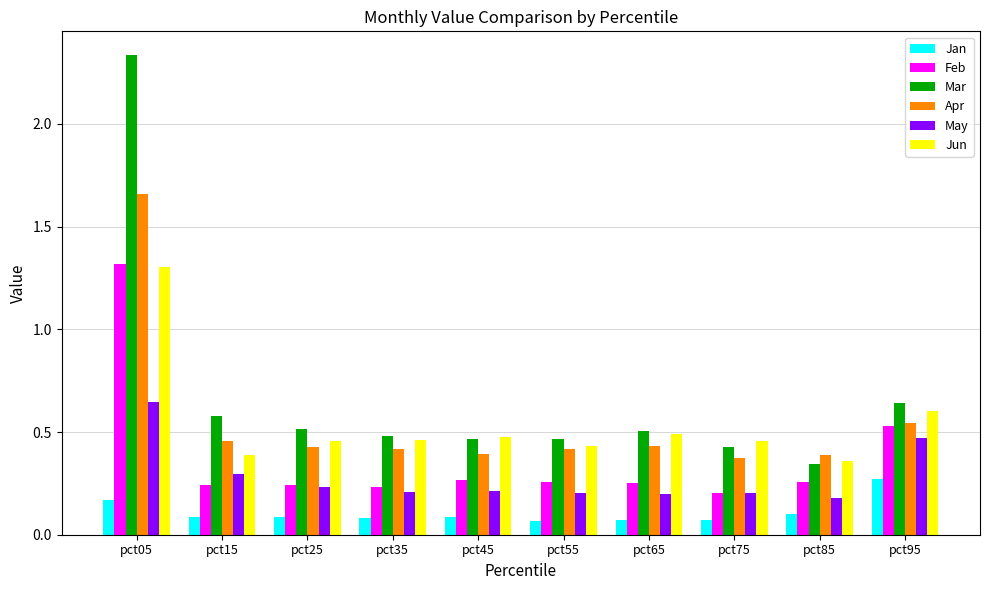

At which label does Feb reach its peak?

pct05